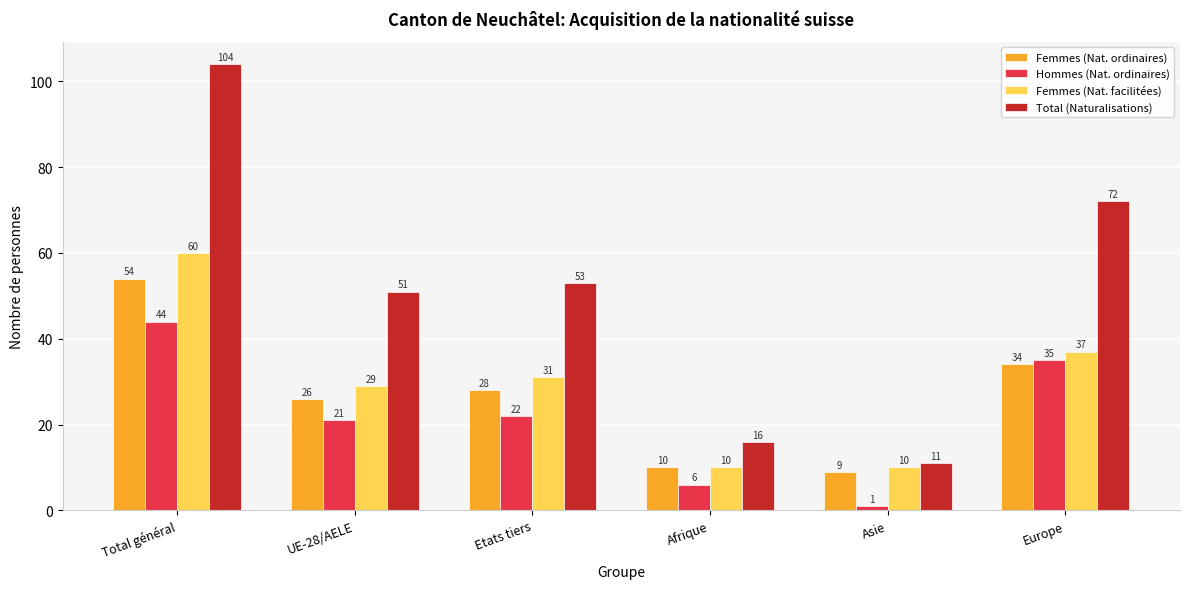

Reading left to right, extract all data points from this chart.

Femmes (Nat. ordinaires): Total général=54	UE-28/AELE=26	Etats tiers=28	Afrique=10	Asie=9	Europe=34
Hommes (Nat. ordinaires): Total général=44	UE-28/AELE=21	Etats tiers=22	Afrique=6	Asie=1	Europe=35
Femmes (Nat. facilitées): Total général=60	UE-28/AELE=29	Etats tiers=31	Afrique=10	Asie=10	Europe=37
Total (Naturalisations): Total général=104	UE-28/AELE=51	Etats tiers=53	Afrique=16	Asie=11	Europe=72